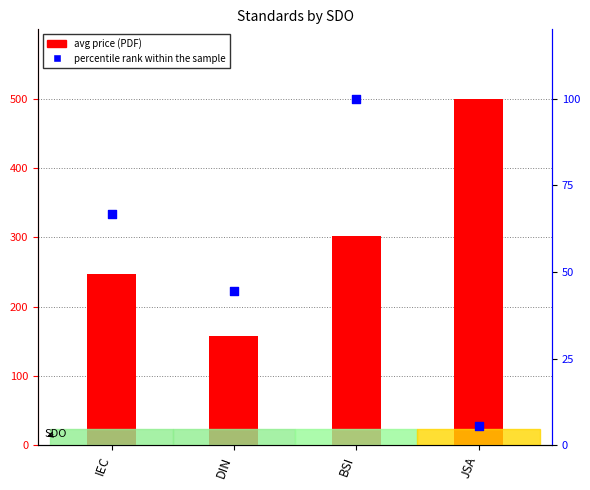

Which series has the largest total across all categories?

avg price (PDF)